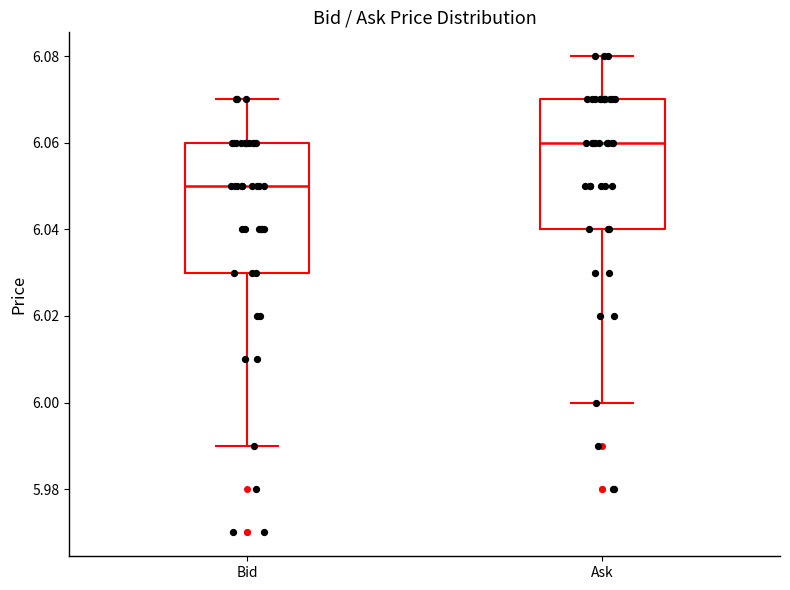

Which box has the highest median line?

Ask